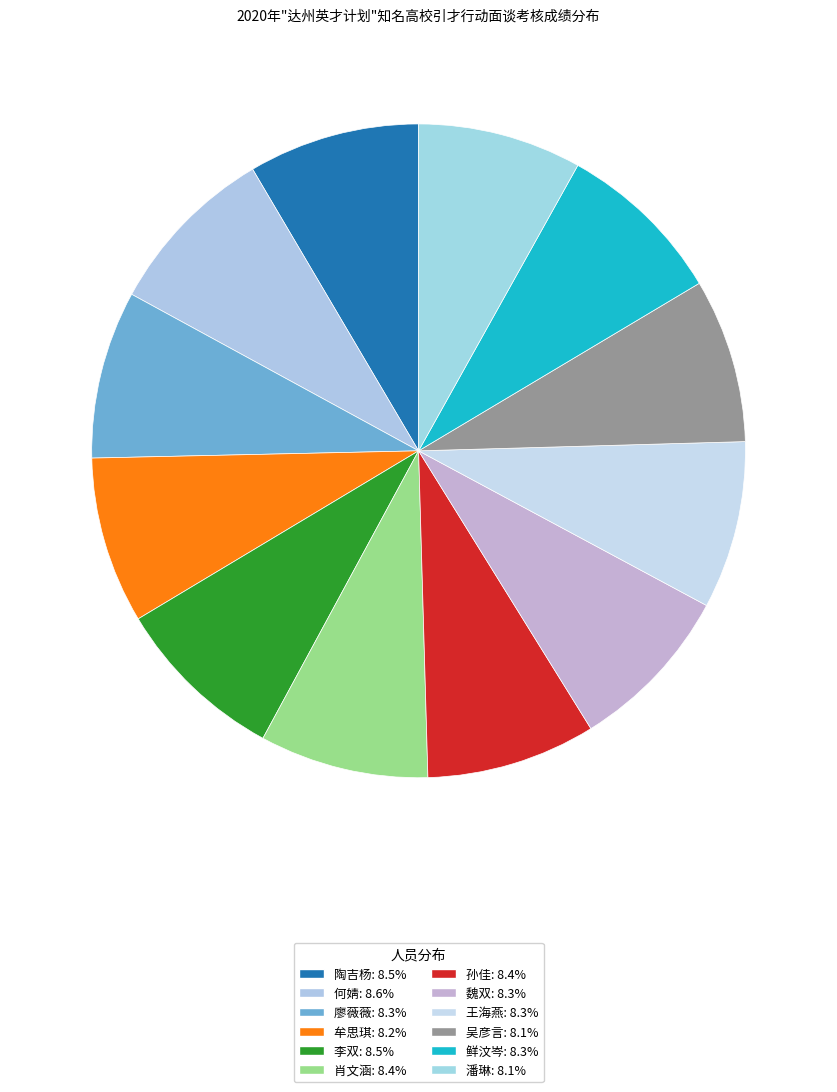

The 魏双 slice represents 8% of the pie. True or false?

True